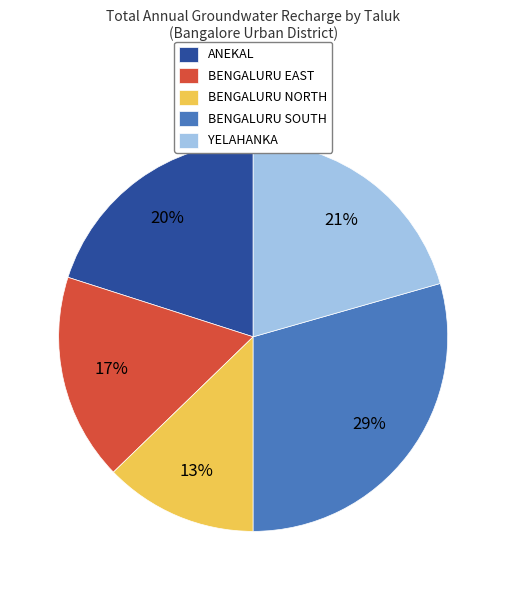

How many slices are in this pie chart?

5